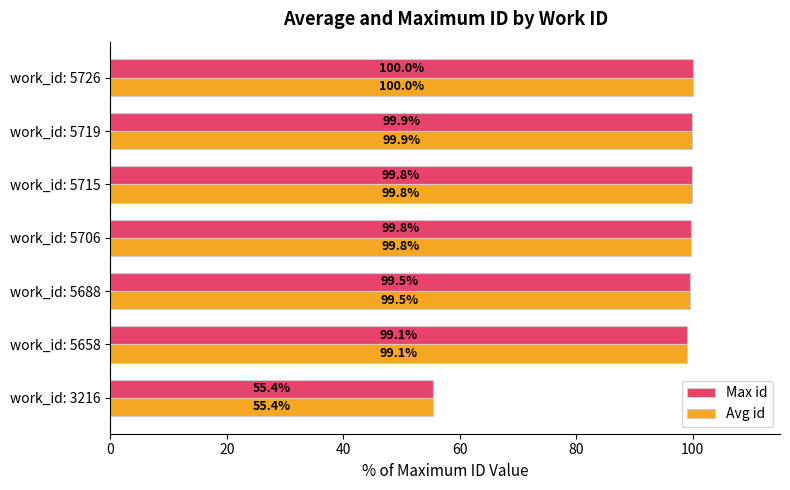

What is the total value across all series at work_id: 5706?

199.6